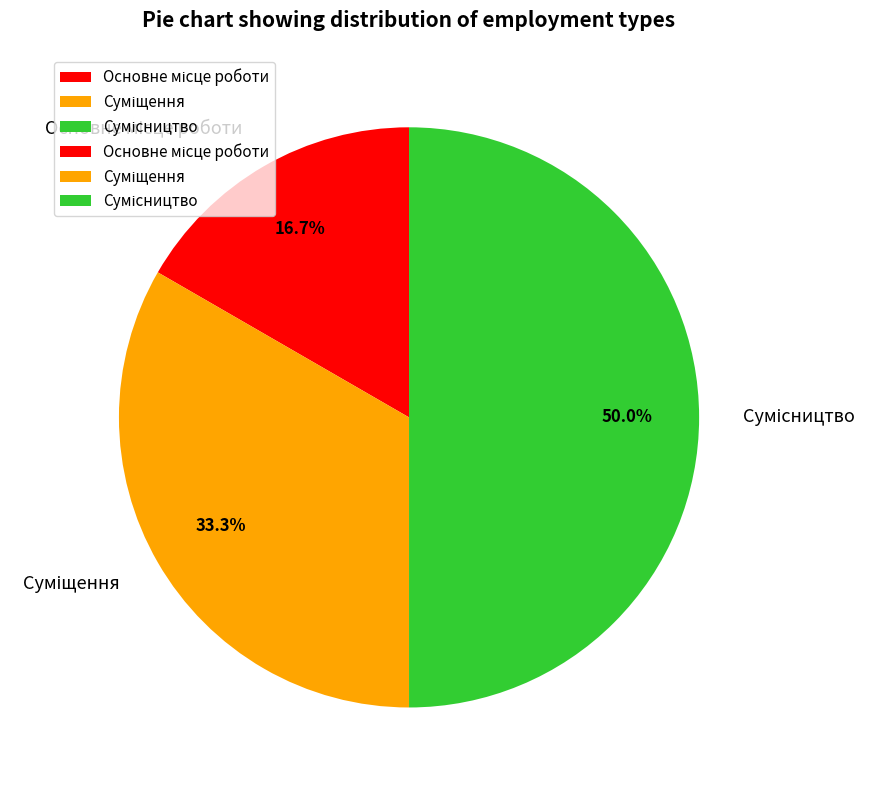

Count the number of slices in the pie.

3